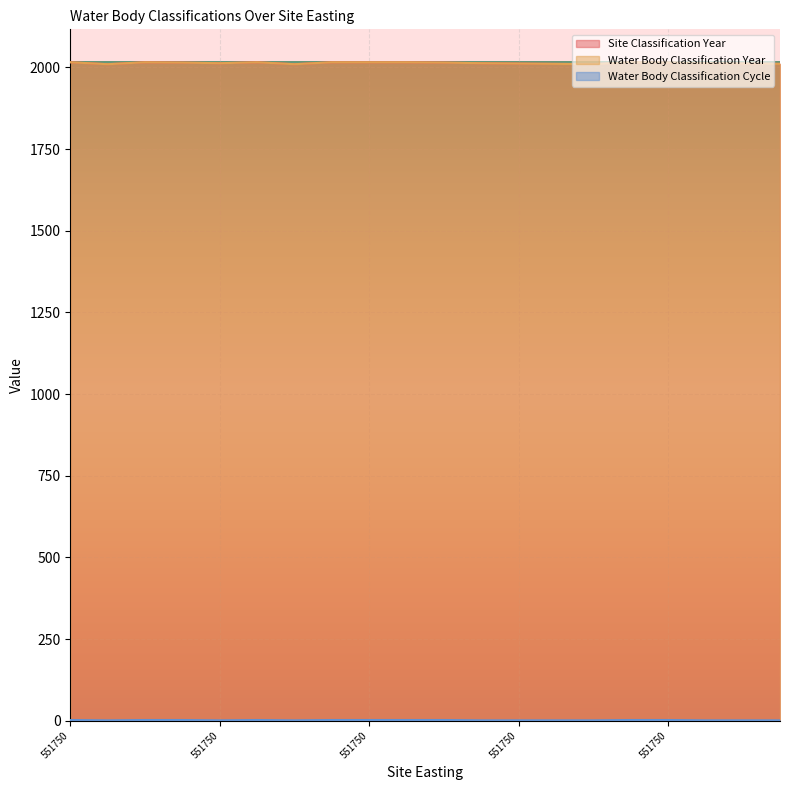

Is it true that Water Body Classification Cycle equals 1 at 551750?

False